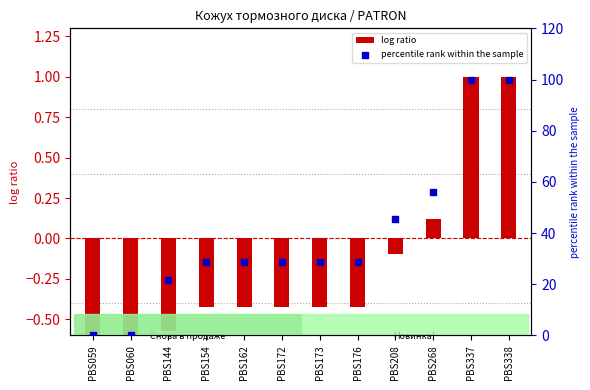

What are all the series names shown in the legend?

log ratio, percentile rank within the sample